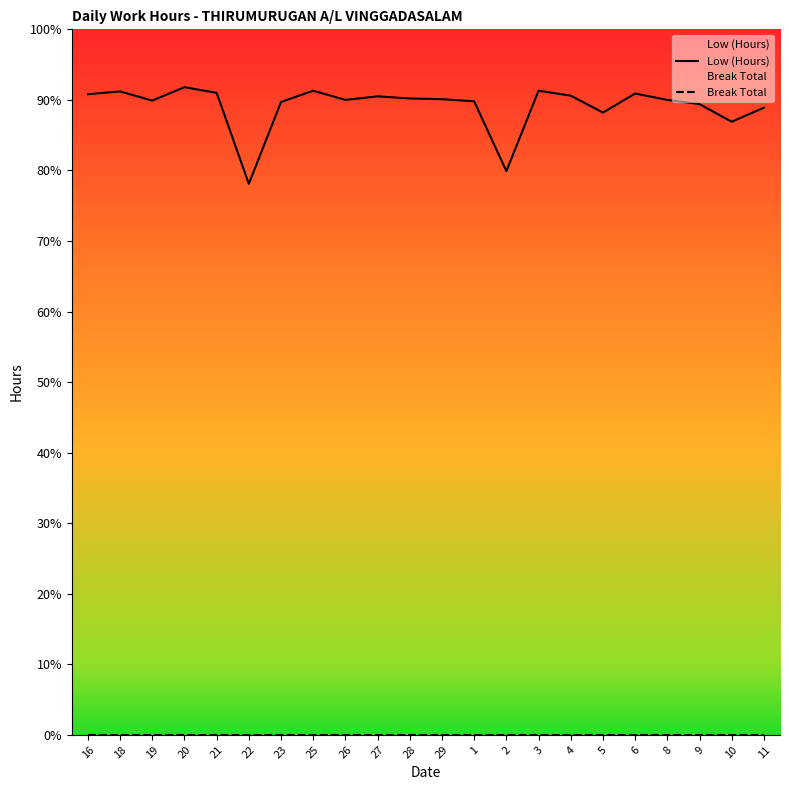

True or false: Low (Hours) and Break Total intersect in this chart.

False